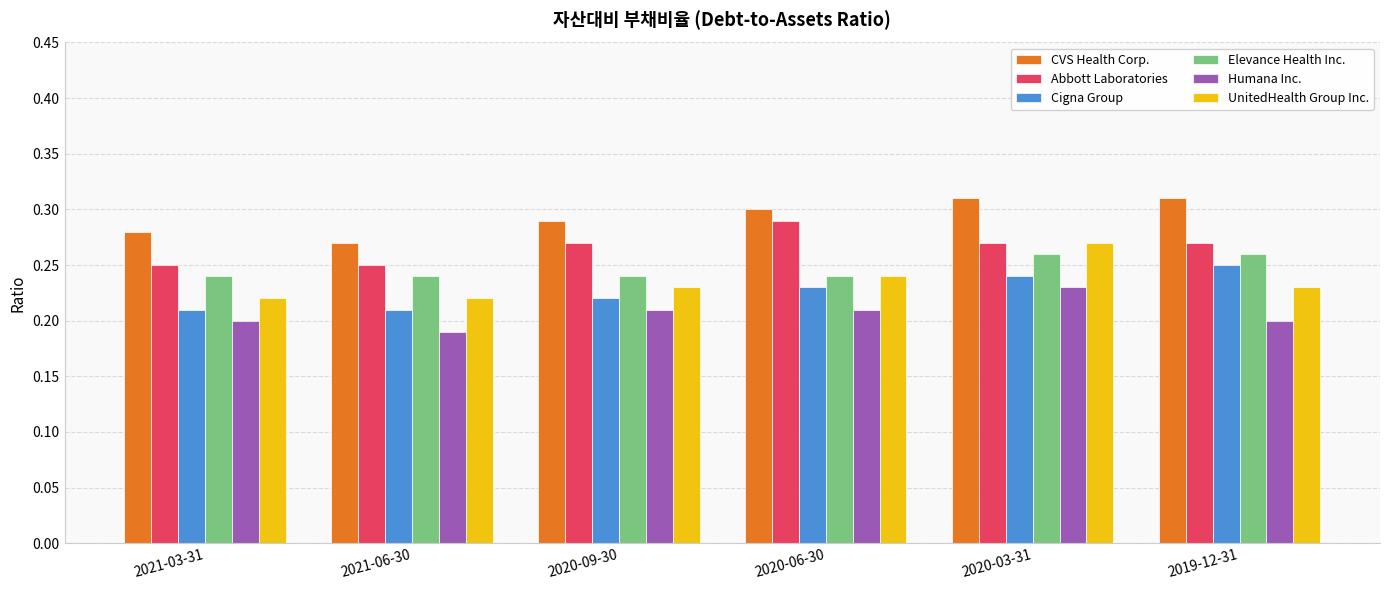

Which category has the highest value in the Abbott Laboratories series?

2020-06-30